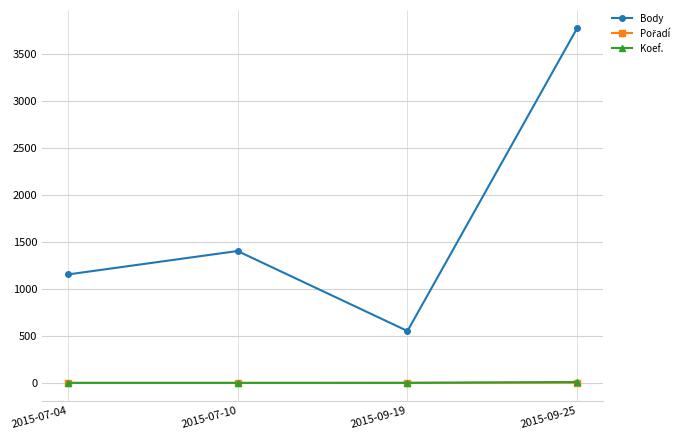

Is this an area chart (filled region under the line)?

No